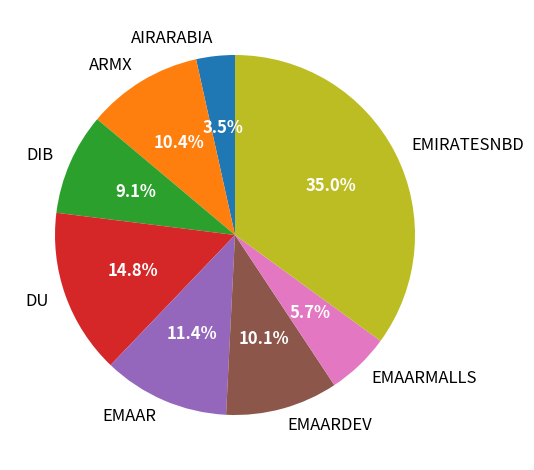

Is the sum of EMIRATESNBD and EMAAR greater than half?

No